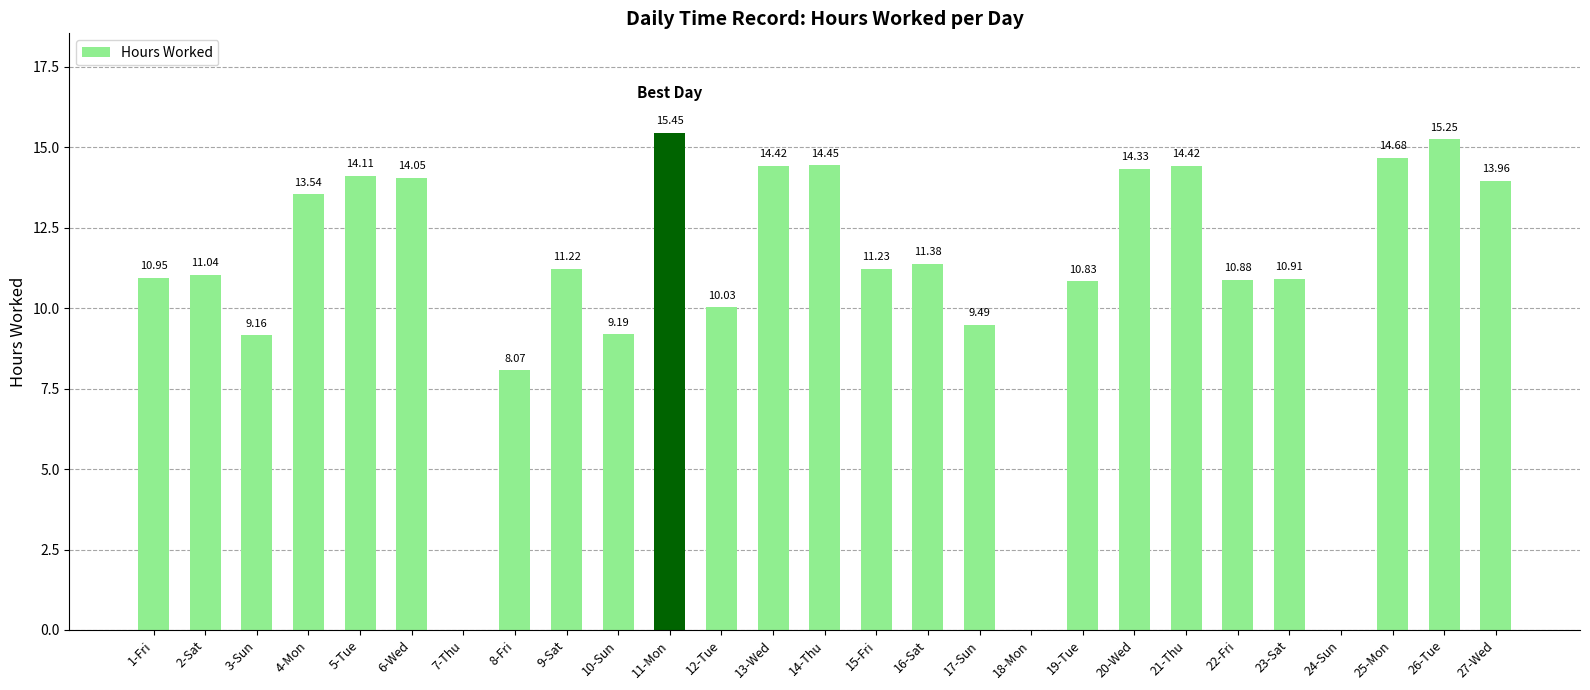

Is it true that the value at 26-Tue is 15.2?

True